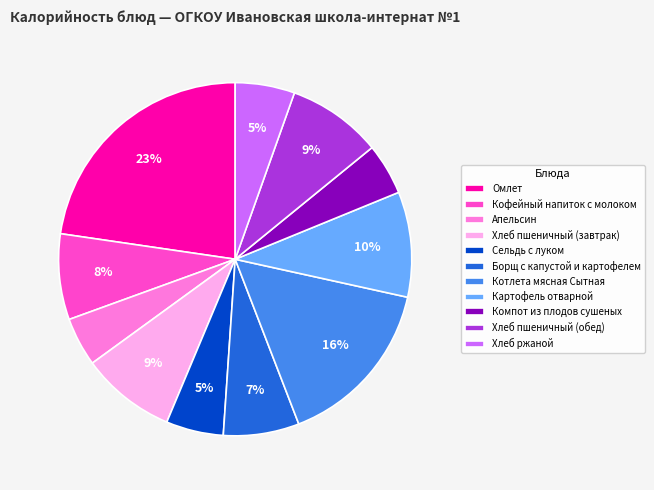

Which slice is the largest?

Омлет